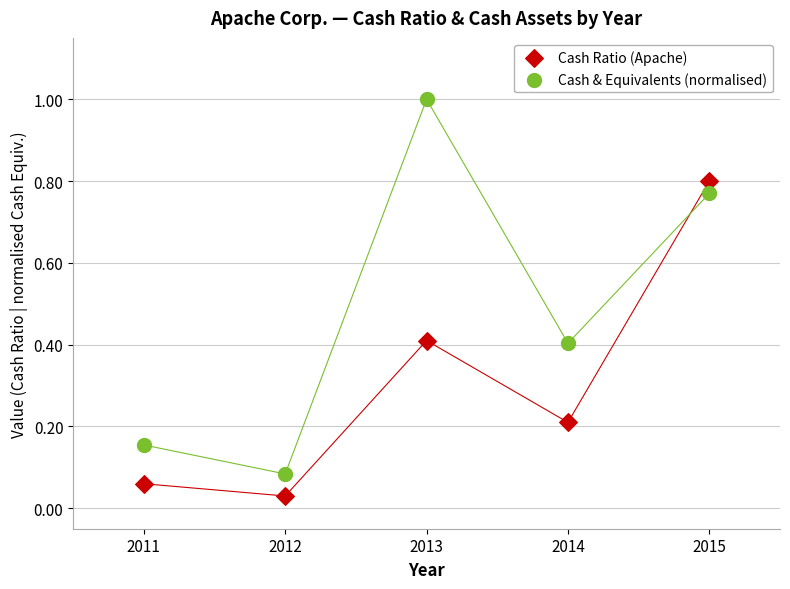

Which series reaches the minimum Y coordinate?

Cash Ratio (Apache)